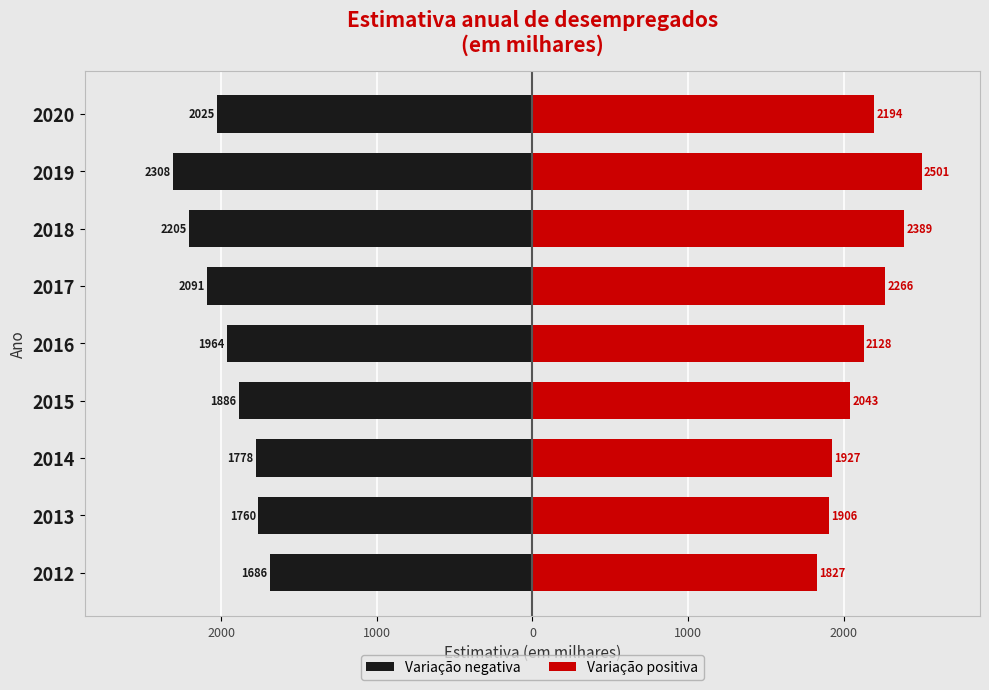

What is the value of the Variação negativa bar at the 8th from the left?

-2308.9